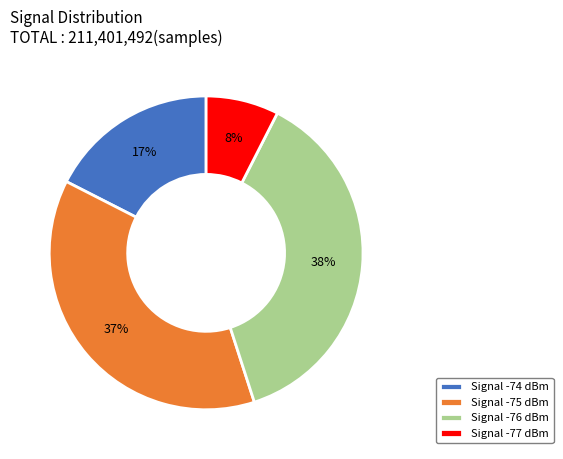

Is the sum of Signal -75 dBm and Signal -76 dBm greater than half?

Yes